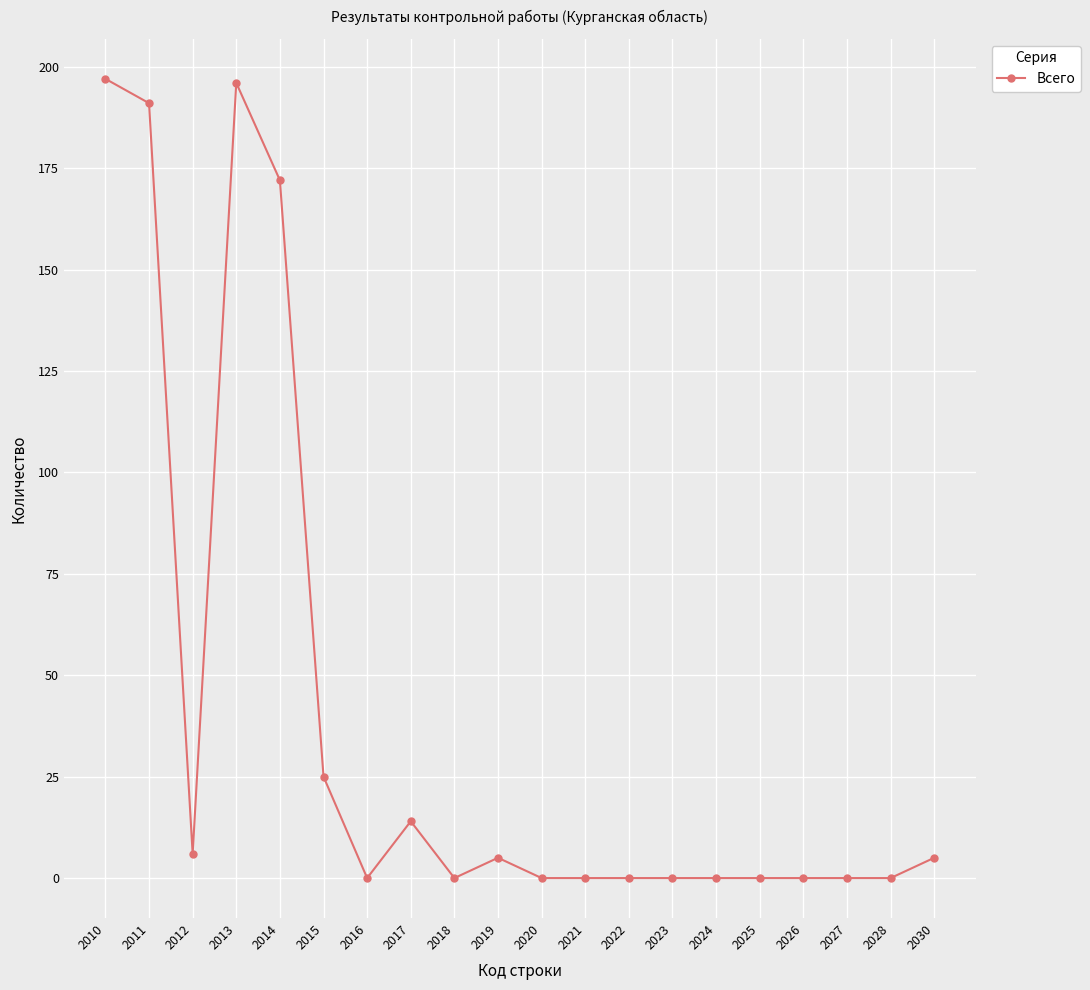

What is the difference between the second highest and second lowest values?

196